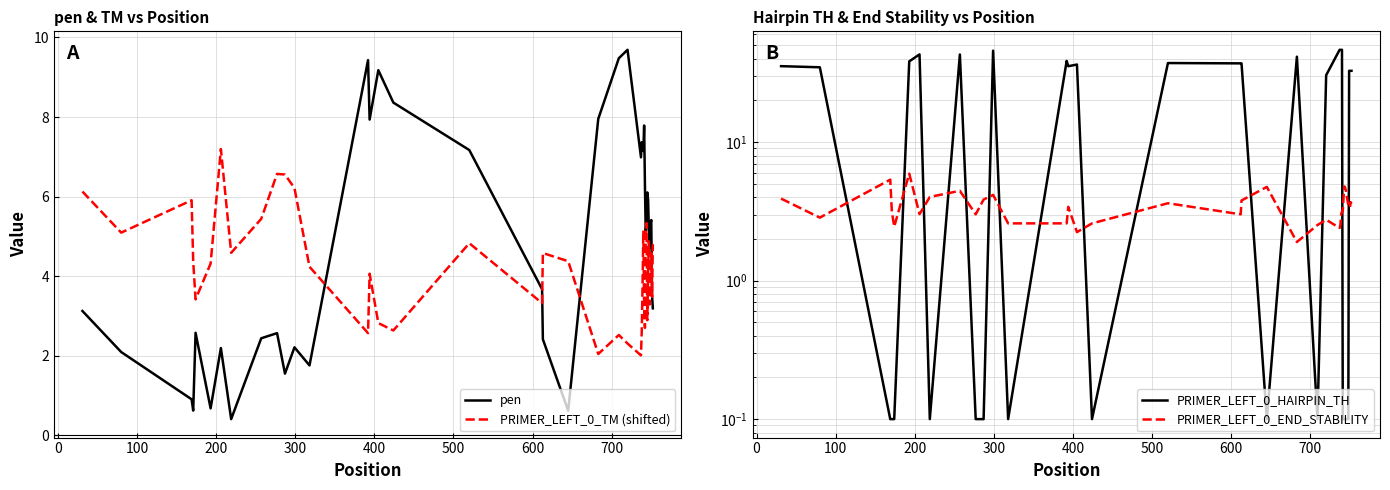

How many interior local valleys does the PRIMER_LEFT_0_END_STABILITY series have?

9